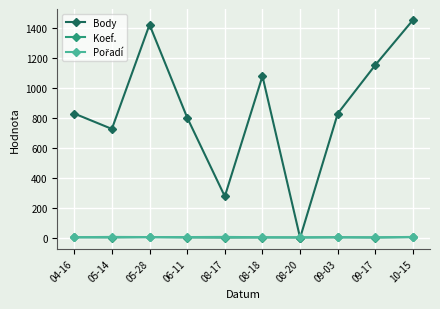

What is the value of the Body point at the 8th from the left?

831